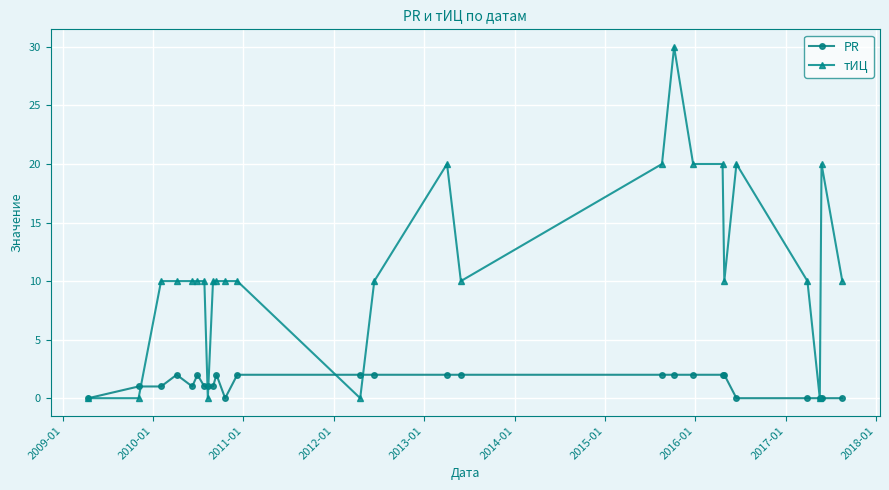

What is the value of the PR point at the 14th from the left?

2